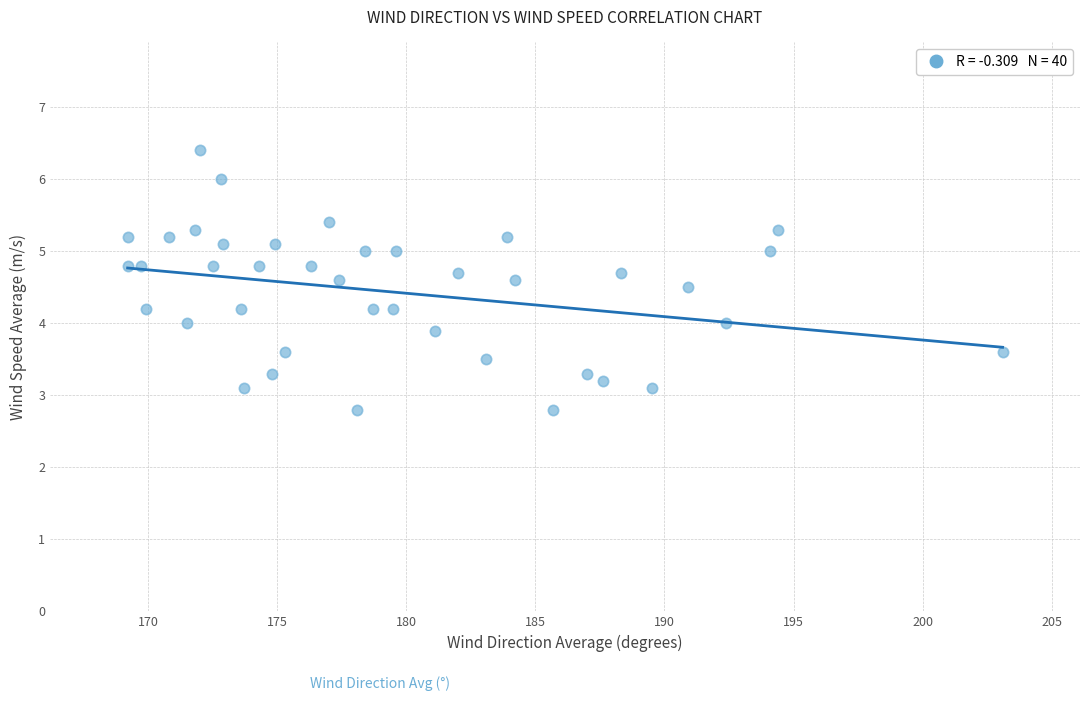

What is the range of Y values (max minus min)?

3.6